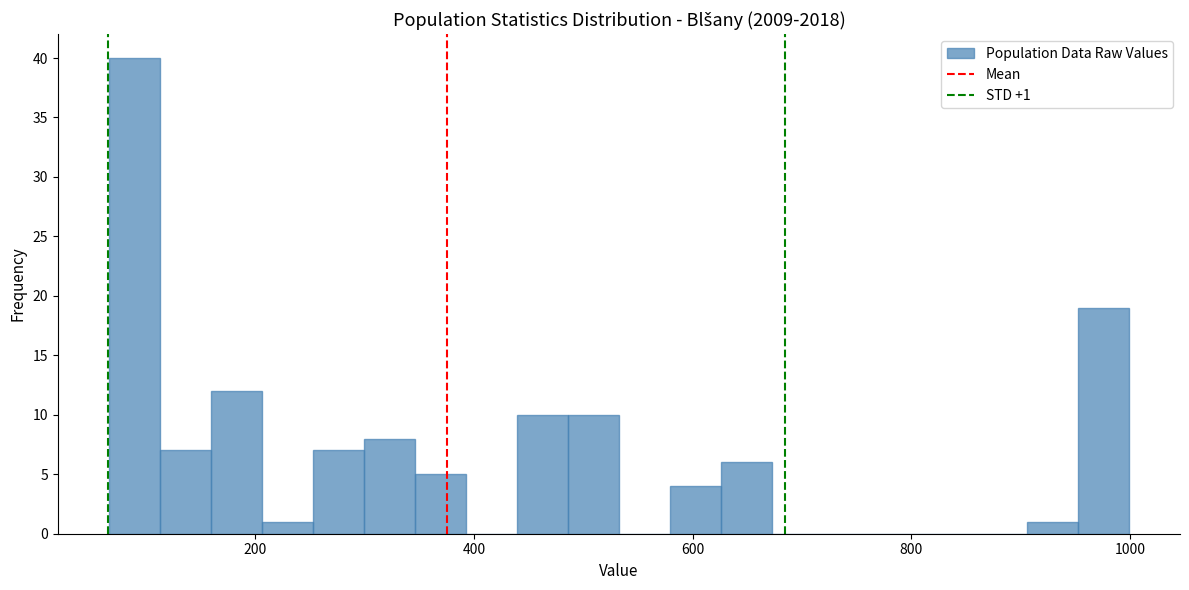

Read against the x-axis, roughly where is the centre of the tallest bar?

80